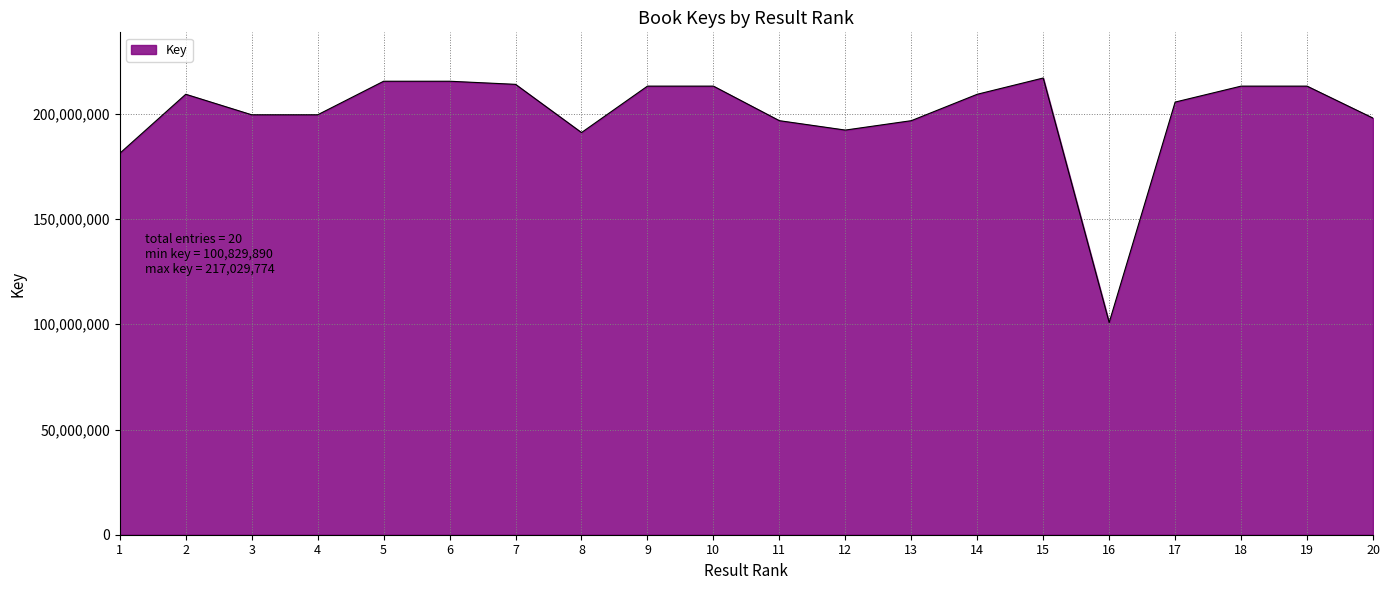

What is the difference between the second highest and second lowest values?

34248995